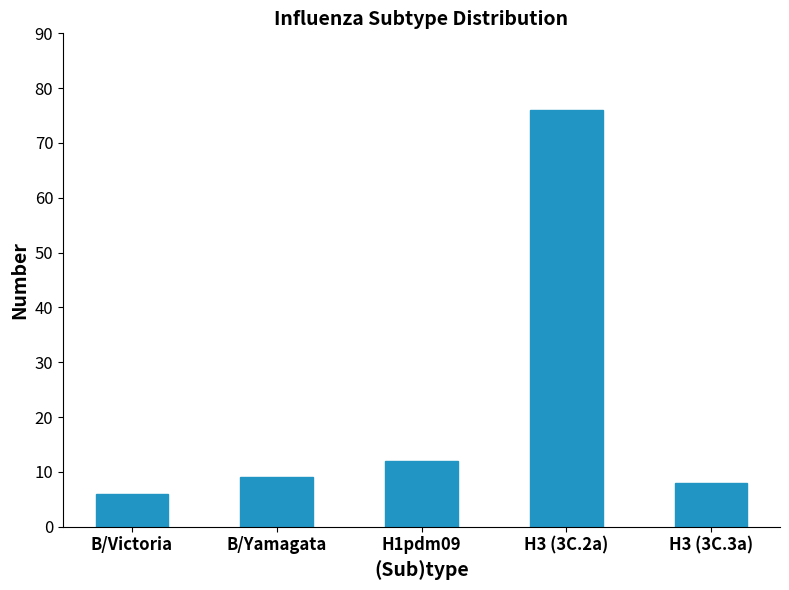

Reading right to left, transcribe all the data shown in this chart.

8	76	12	9	6